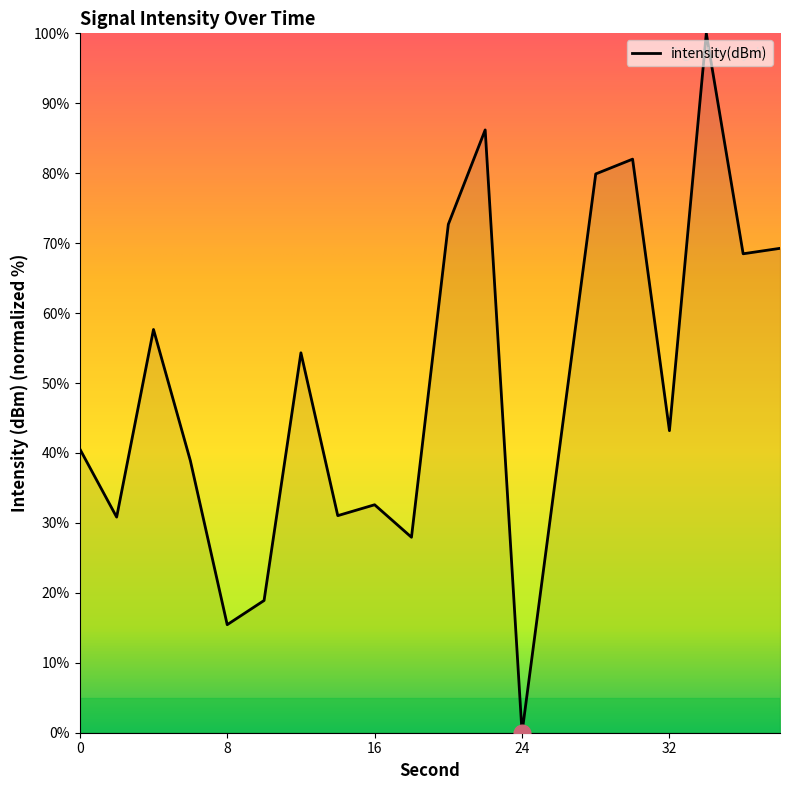

What is the maximum value shown in the chart?

100.0